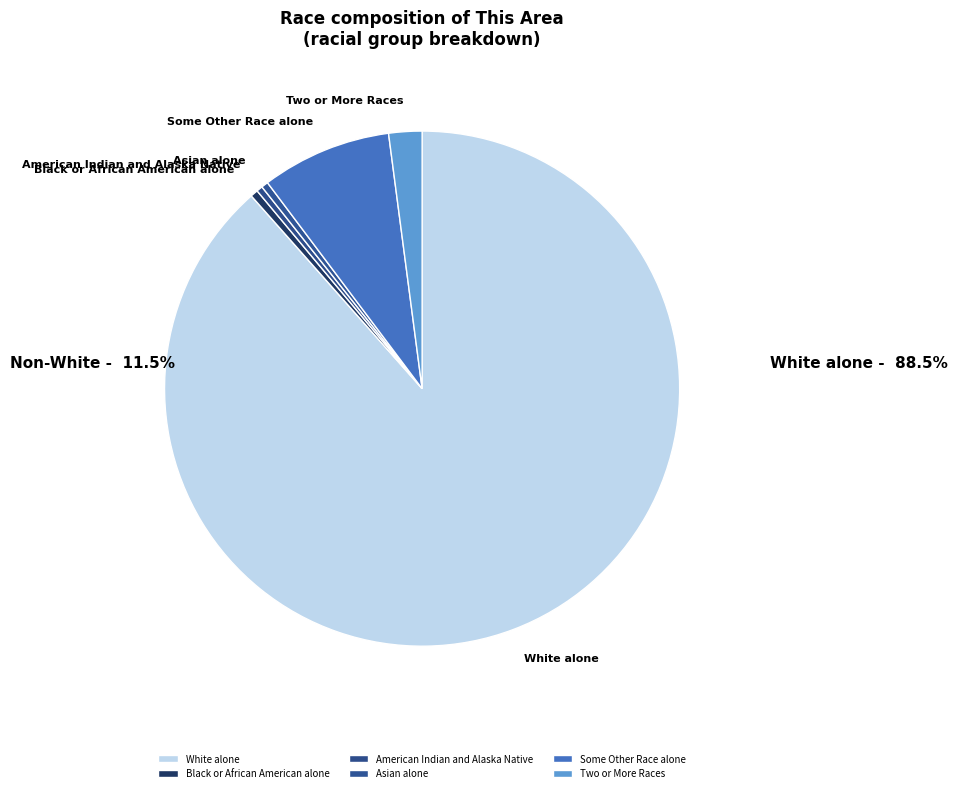

What is the largest slice in the pie chart?

White alone